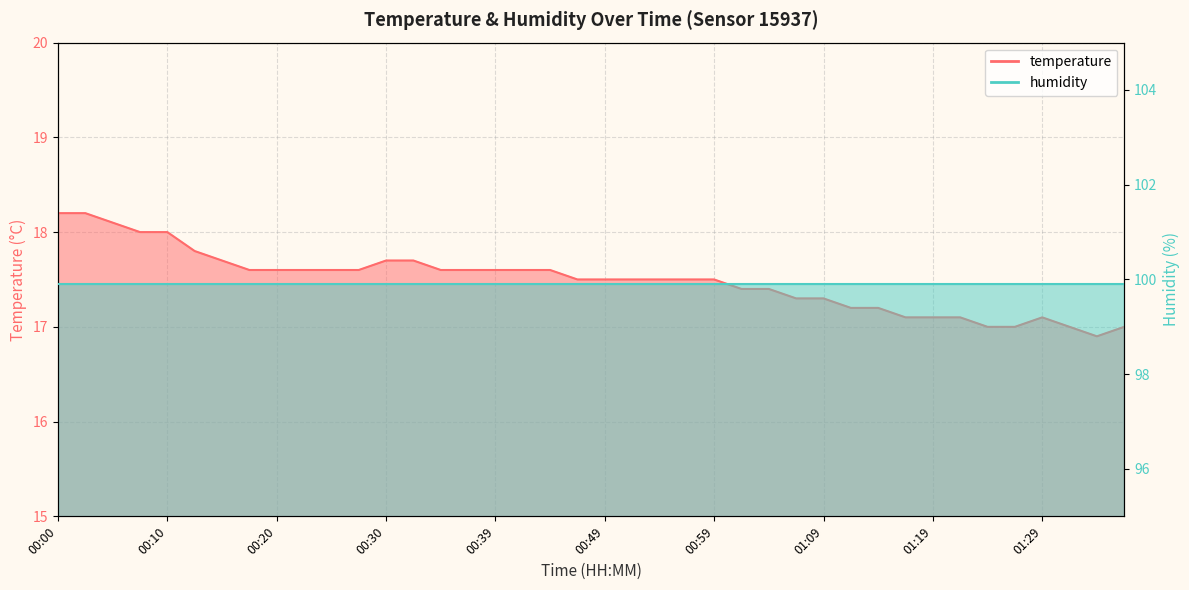

What is the label of the 27th point from the left?

01:04